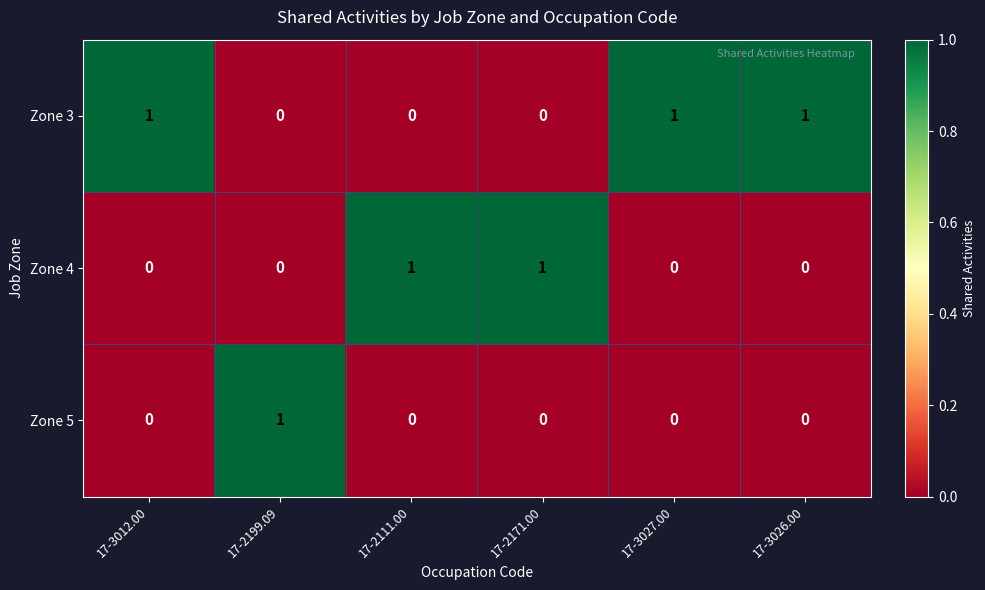

Rank the series by their average value, from highest to lowest.

Zone 3, Zone 4, Zone 5